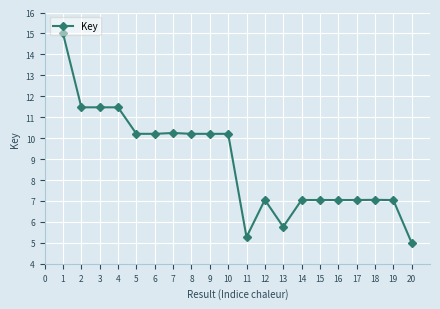

What is the difference between the maximum and minimum values?

10.0